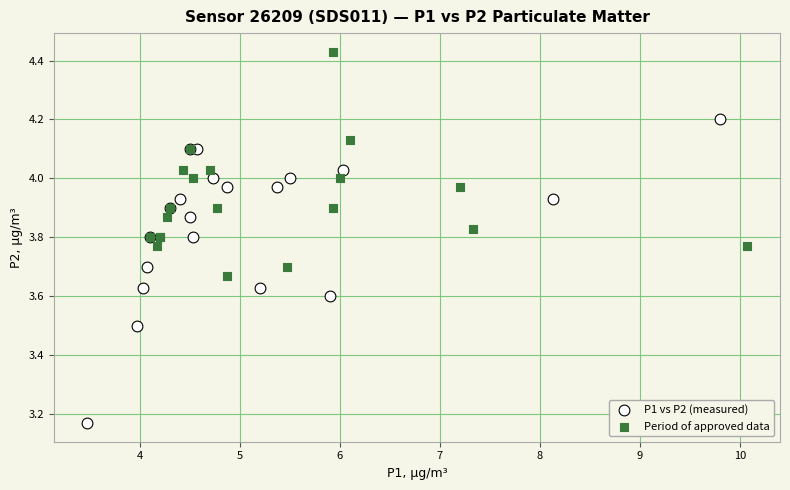

Which series has the widest spread of Y values?

P1 vs P2 (measured)